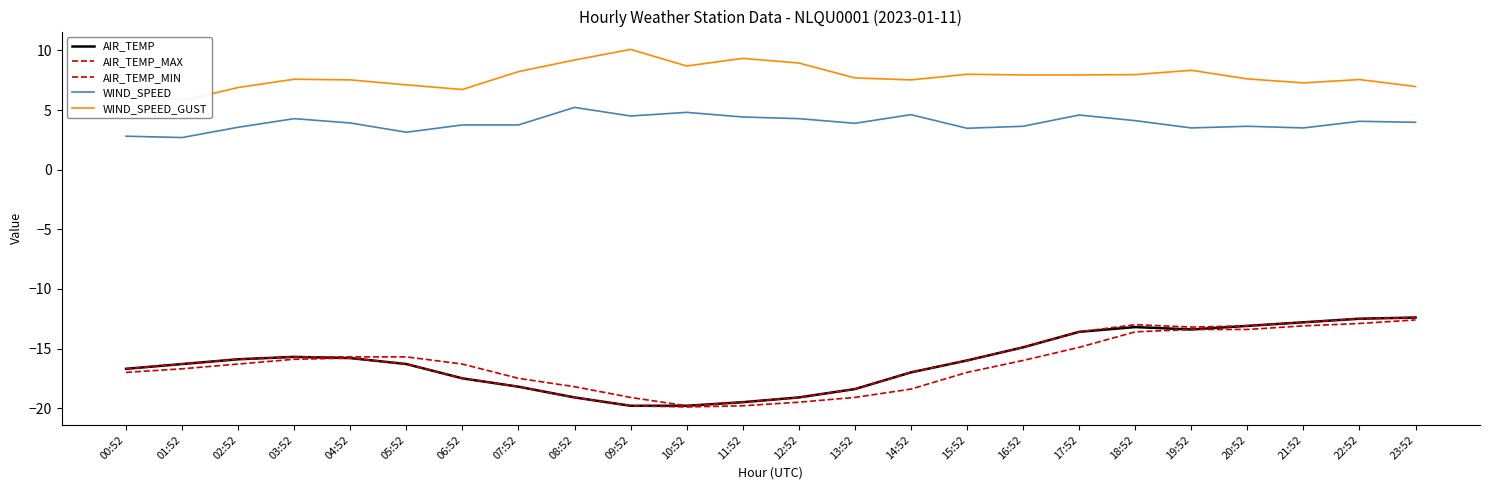

What is the total value across all series at 15:52?

-37.5